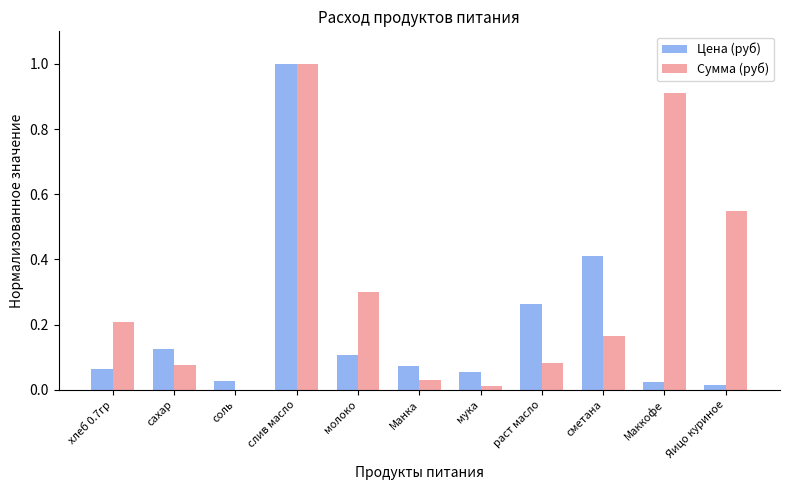

What is the sum of all Цена (руб) values?

2.2